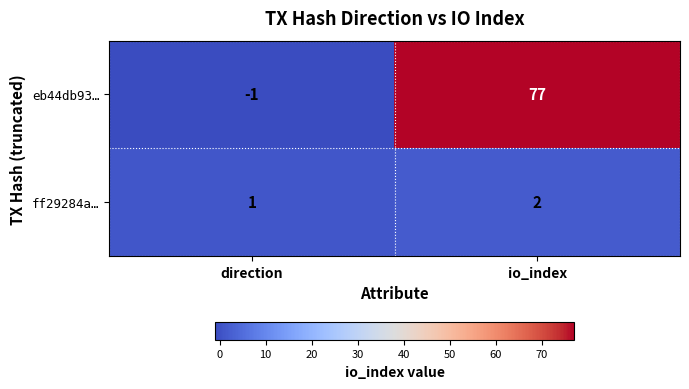

Reading right to left, what are all the values shown in this chart?

eb44db93…: io_index=77	direction=-1
ff29284a…: io_index=2	direction=1